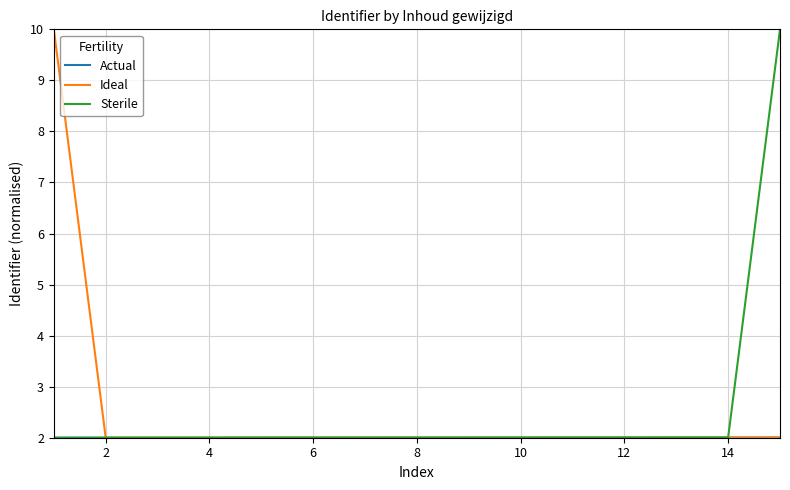

What is the highest value of the Sterile series?

10.0